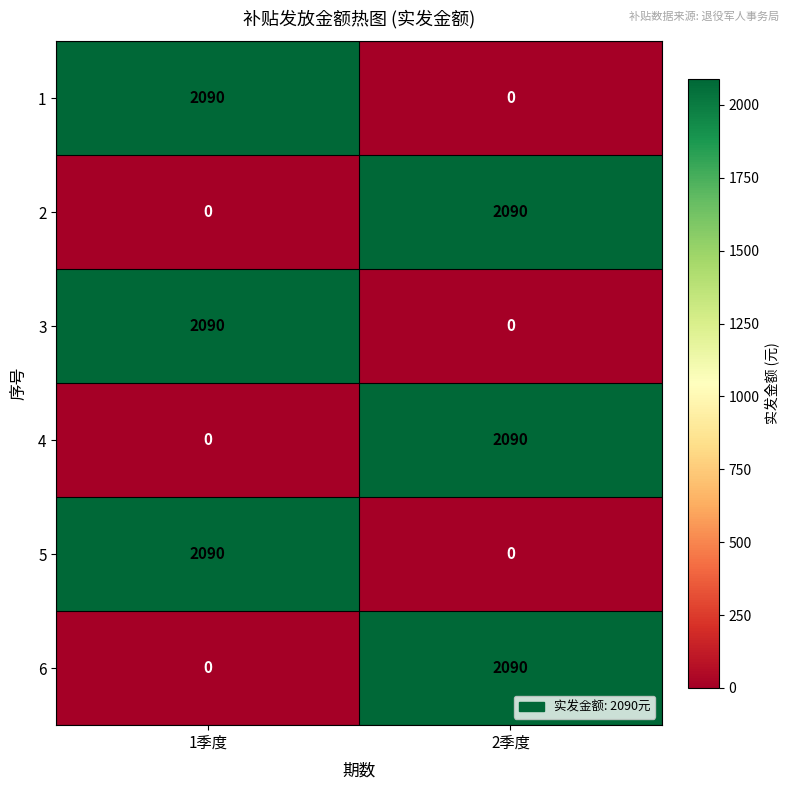

List the labels in order of 2 value, smallest first.

1季度, 2季度